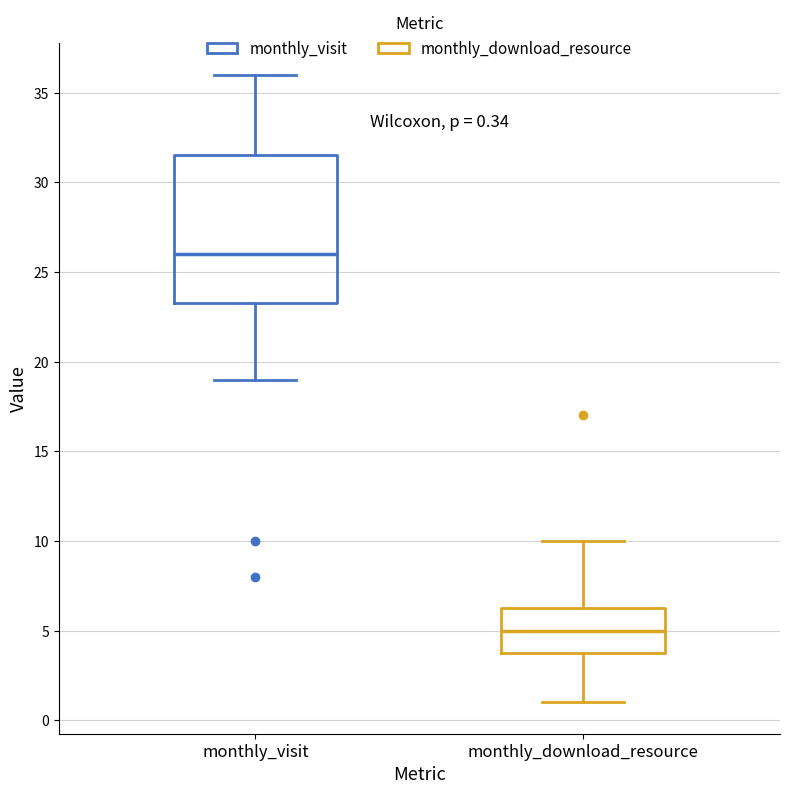

Which box is the tallest, from its lower edge to its upper edge?

monthly_visit